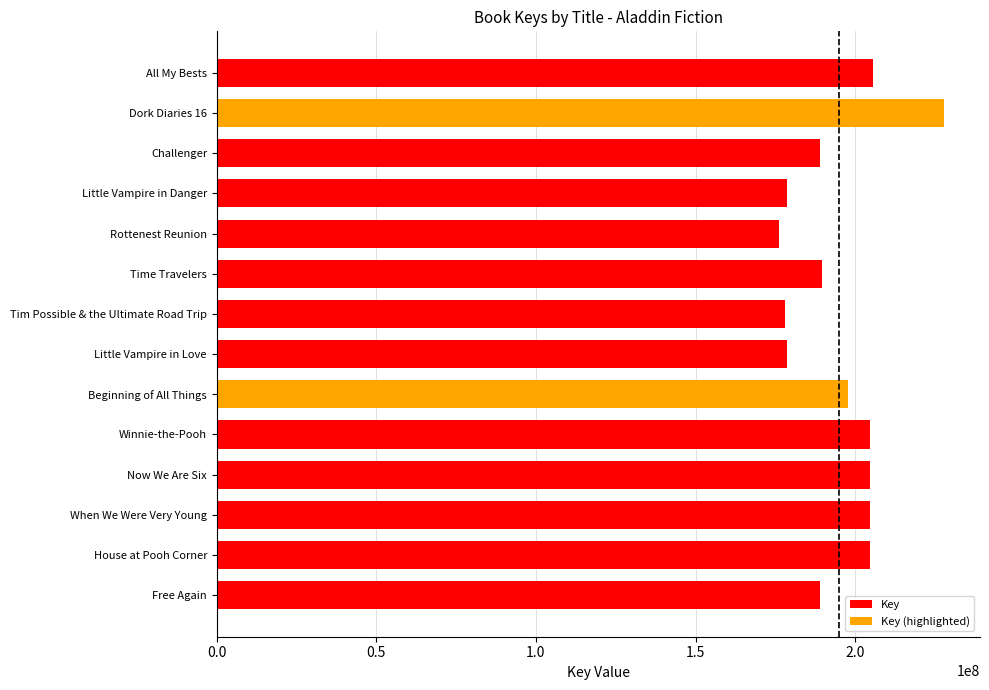

Are the bars horizontal?

Yes